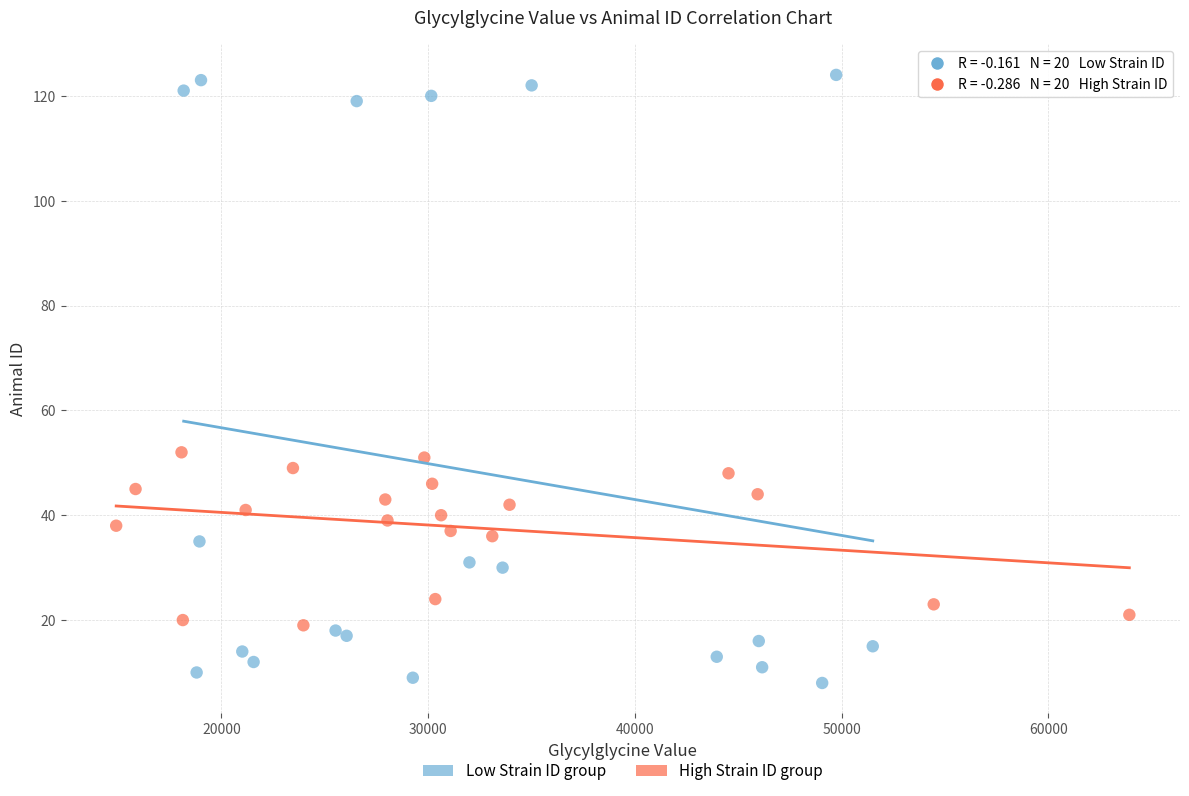

Which series has the widest spread of Y values?

Low Strain ID group